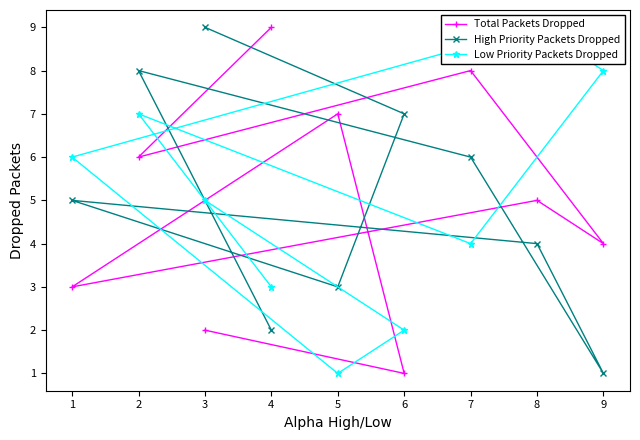

True or false: High Priority Packets Dropped has a value of 8 at 2.

True